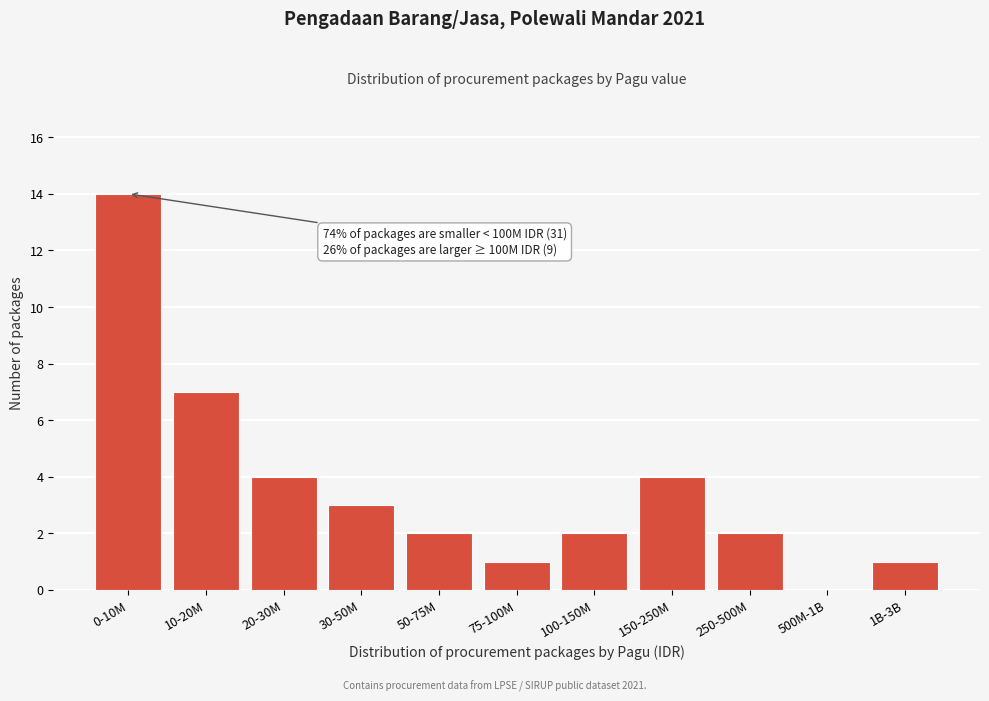

Reading left to right, transcribe all the data shown in this chart.

0-10M=14	10-20M=7	20-30M=4	30-50M=3	50-75M=2	75-100M=1	100-150M=2	150-250M=4	250-500M=2	500M-1B=0	1B-3B=1